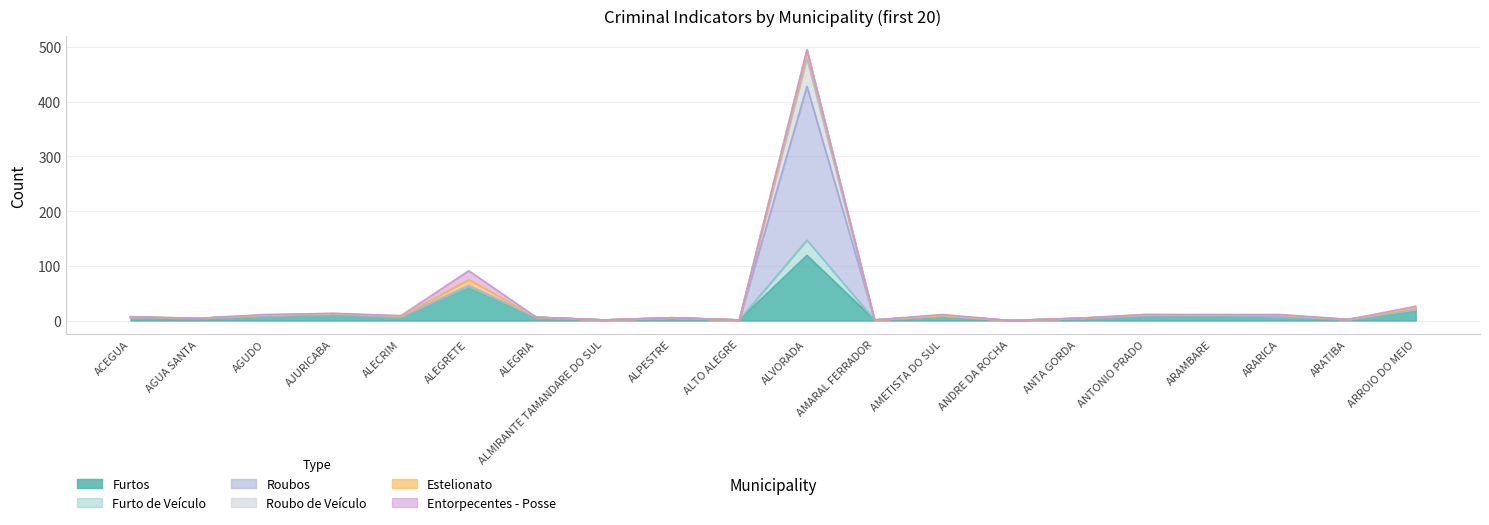

What is the value of the Roubos point at the 18th from the left?

9